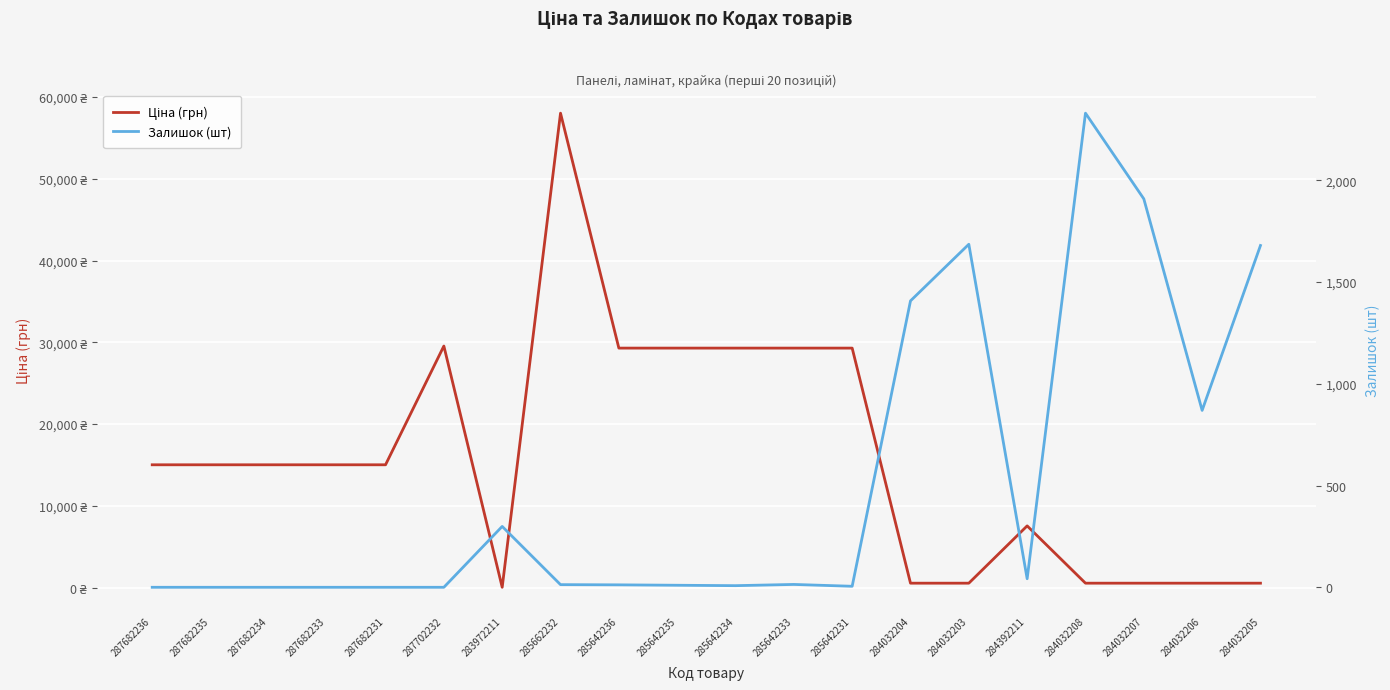

Which series changed the most between 287682236 and 284392211?

Ціна (грн)